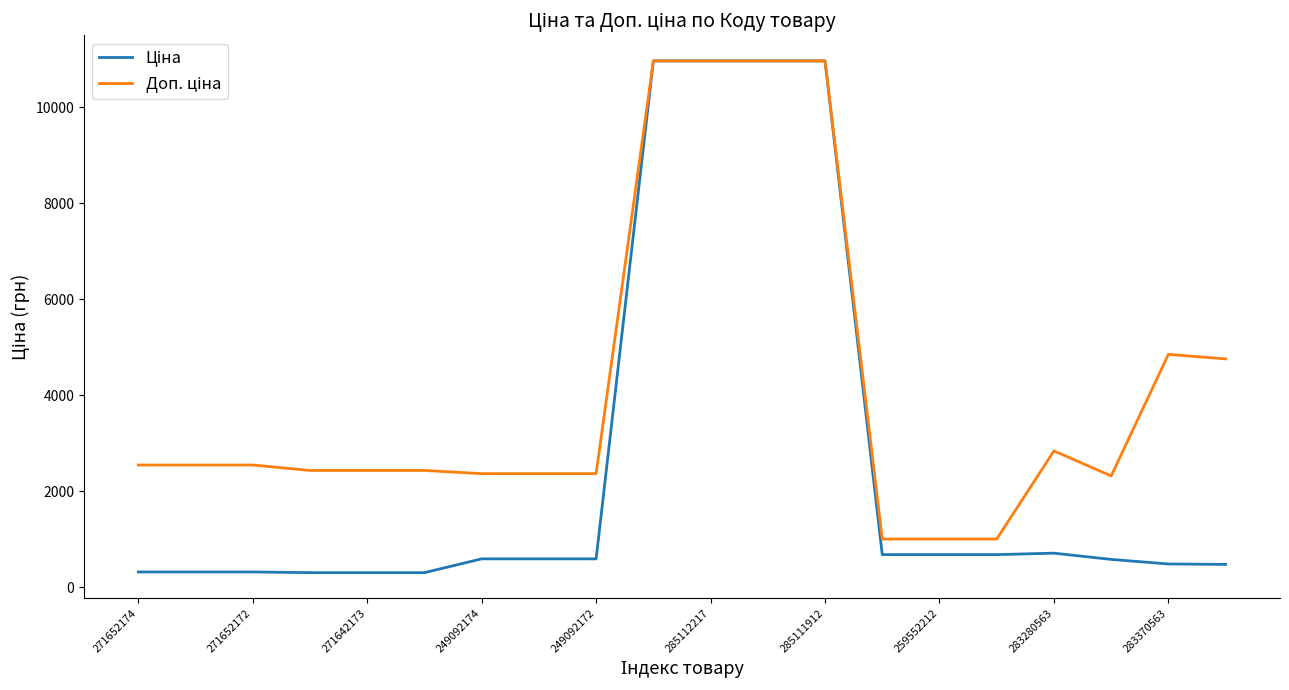

What is the smallest value displayed?

304.1